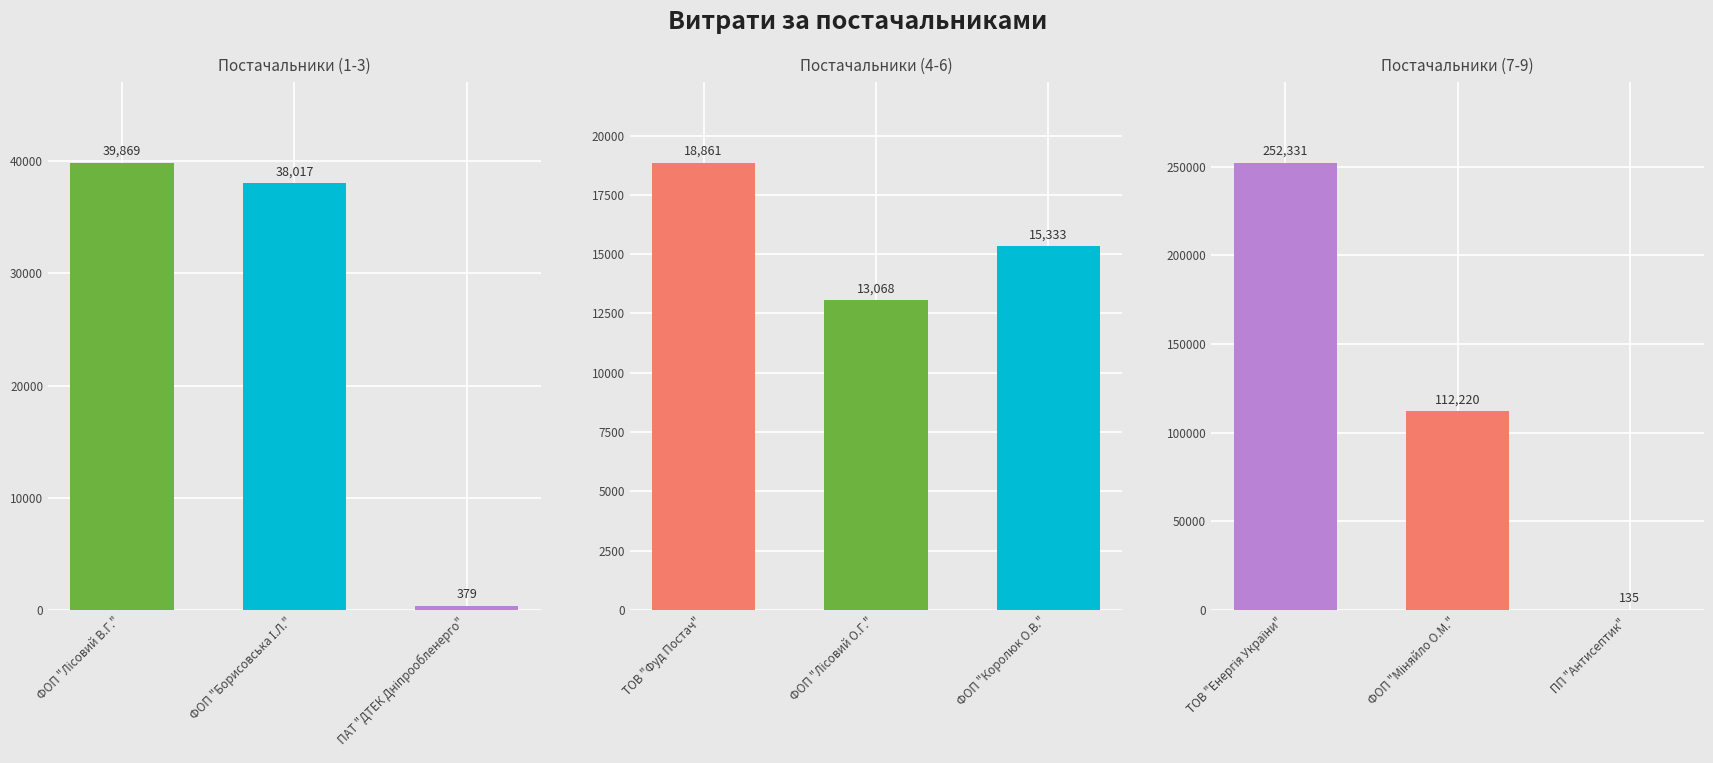

Reading left to right, extract all data points from this chart.

ФОП "Лісовий В.Г."=39869.3	ФОП "Борисовська І.Л."=38016.8	ПАТ "ДТЕК Дніпрообленерго"=379.3	ТОВ "Фуд Постач"=18861.2	ФОП "Лісовий О.Г."=13068.0	ФОП "Королюк О.В."=15333.0	ТОВ "Енергія України"=252330.7	ФОП "Міняйло О.М."=112219.8	 ПП "Антисептик" =135.0